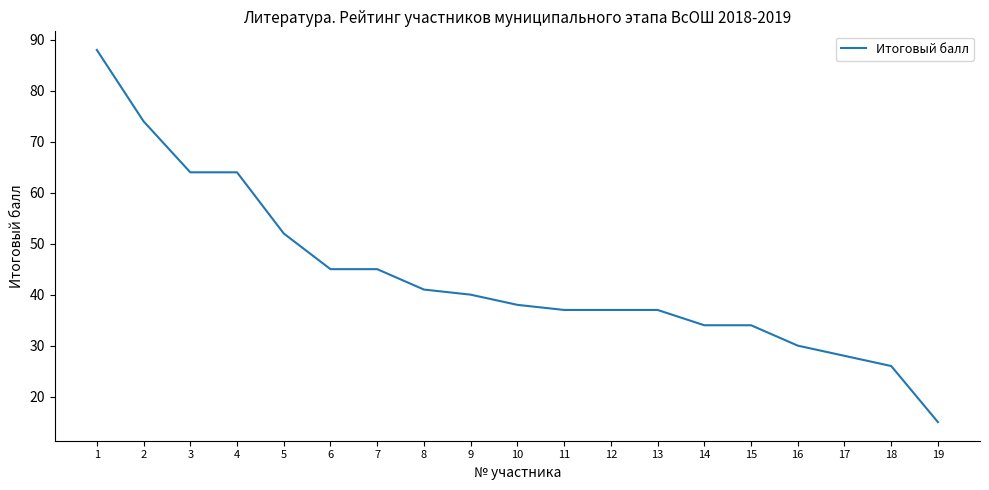

The chart shows a value of 37 at 12. True or false?

True